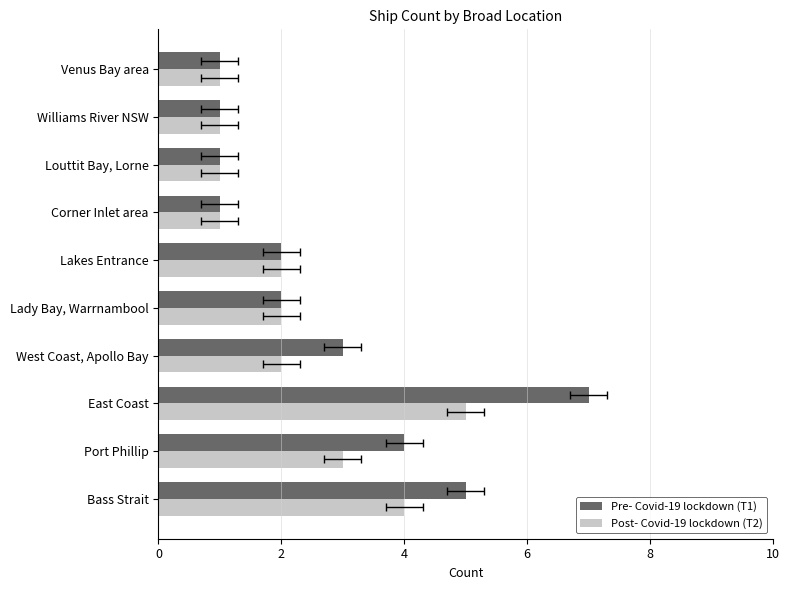

How many series are shown in this chart?

2